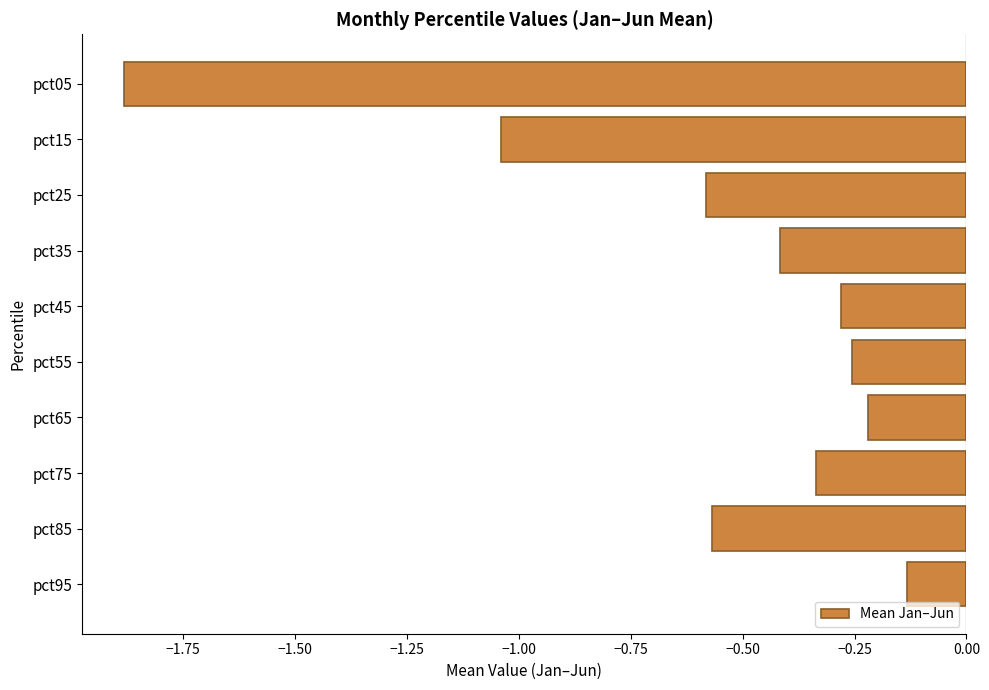

What is the minimum value shown in the chart?

-1.9